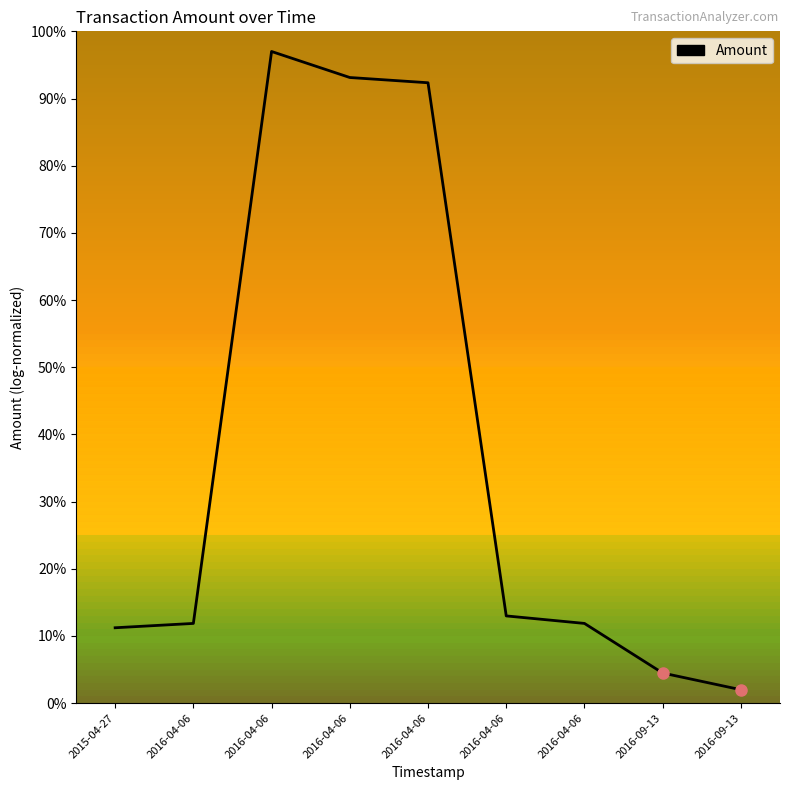

Where is the data nearest to the value 49?

2016-04-06